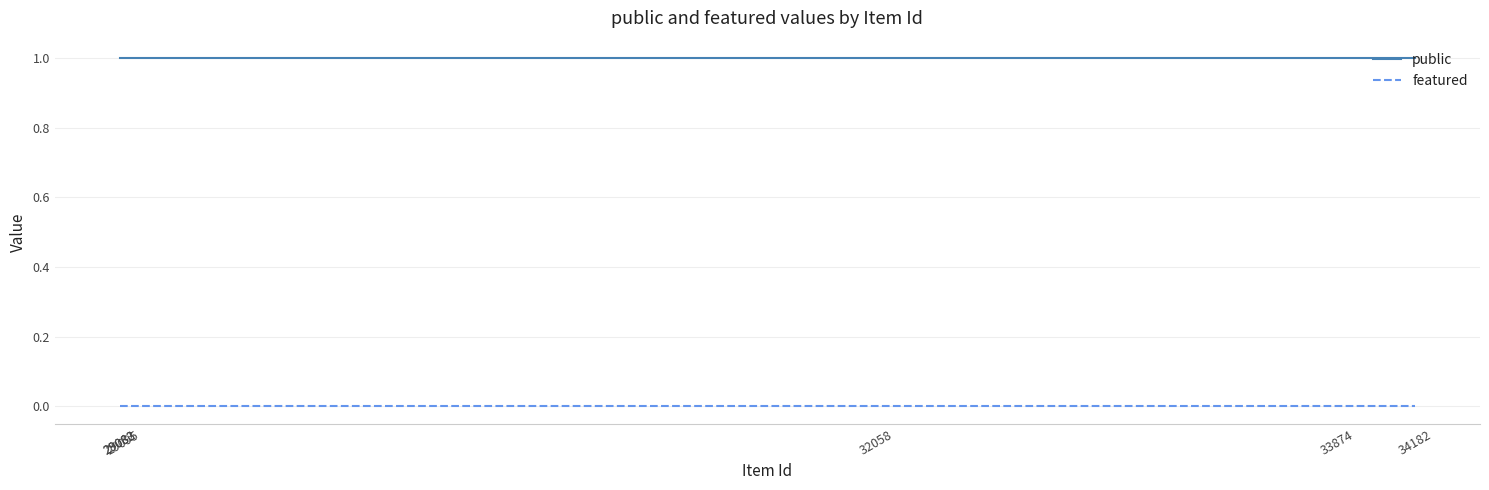

Which series has the largest total across all categories?

public